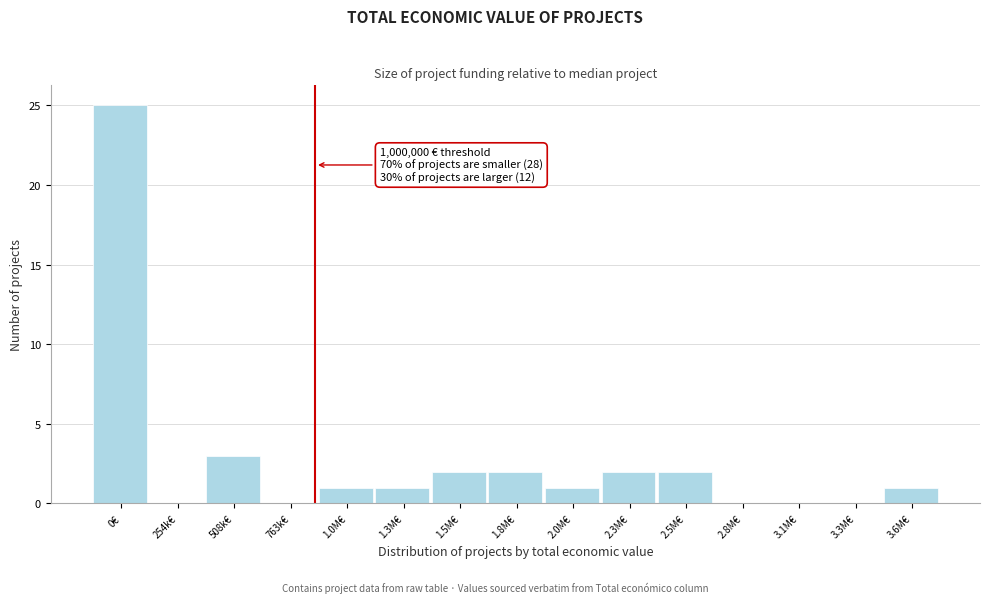

Reading right to left, what are all the values shown in this chart?

3.6M€=1	3.3M€=0	3.1M€=0	2.8M€=0	2.5M€=2	2.3M€=2	2.0M€=1	1.8M€=2	1.5M€=2	1.3M€=1	1.0M€=1	763k€=0	508k€=3	254k€=0	0€=25